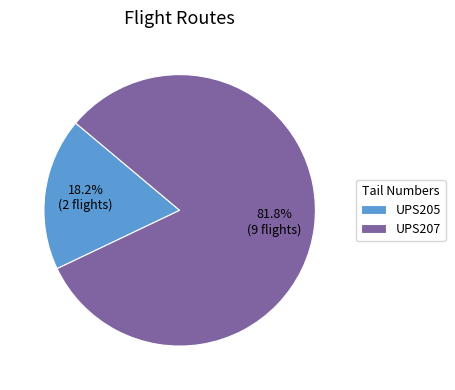

How many segments does this pie chart have?

2